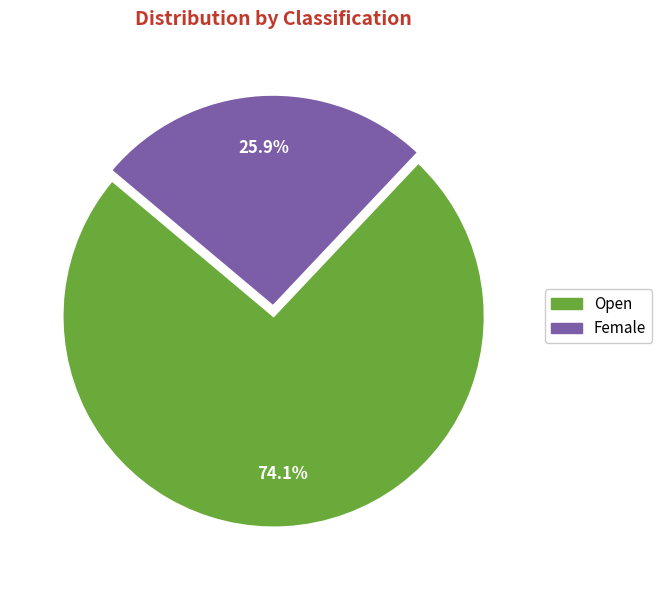

Combined, what portion of the pie is Female and Open?

100.0%